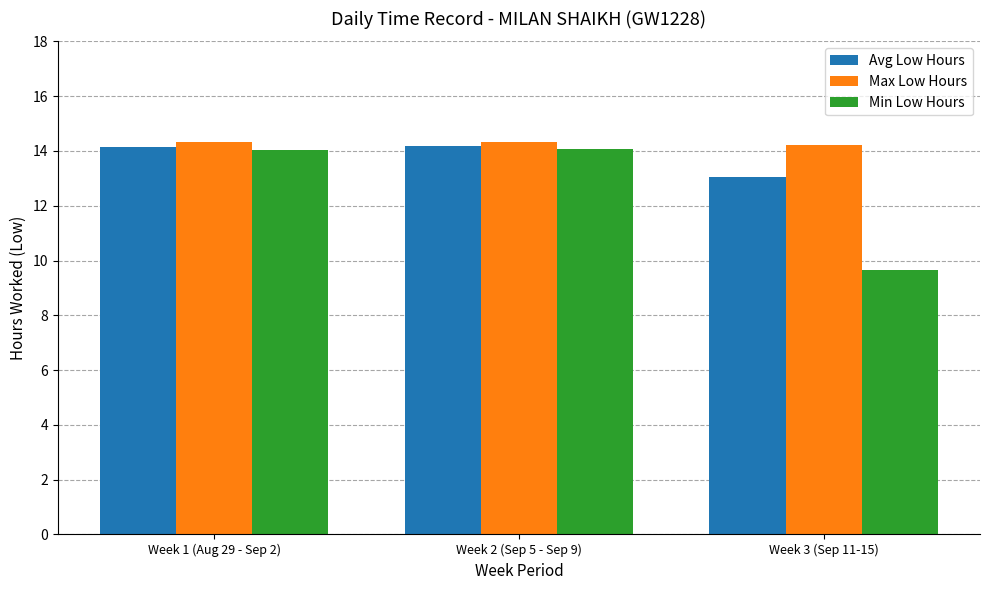

What position from the left is Week 3 (Sep 11-15)?

3